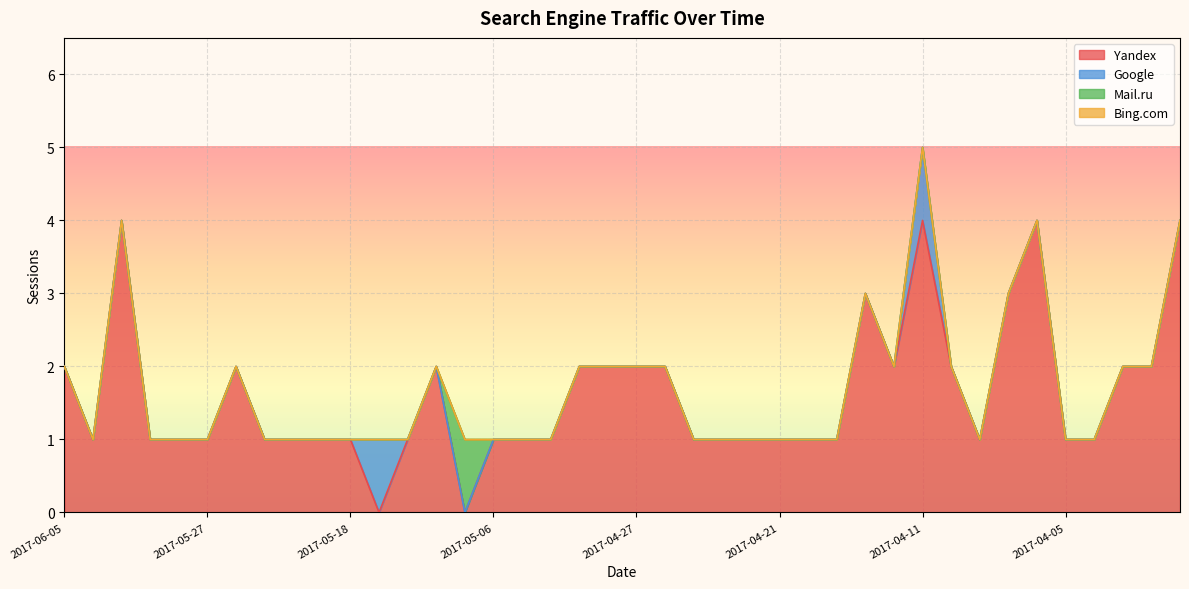

At which category is the sum across all series the highest?

2017-04-11